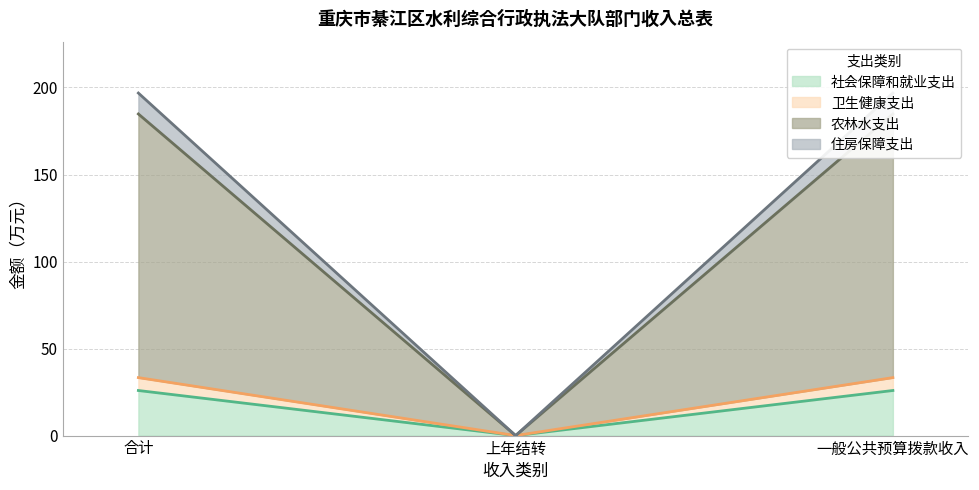

True or false: 社会保障和就业支出 has a value of 25.9 at 一般公共预算拨款收入.

True